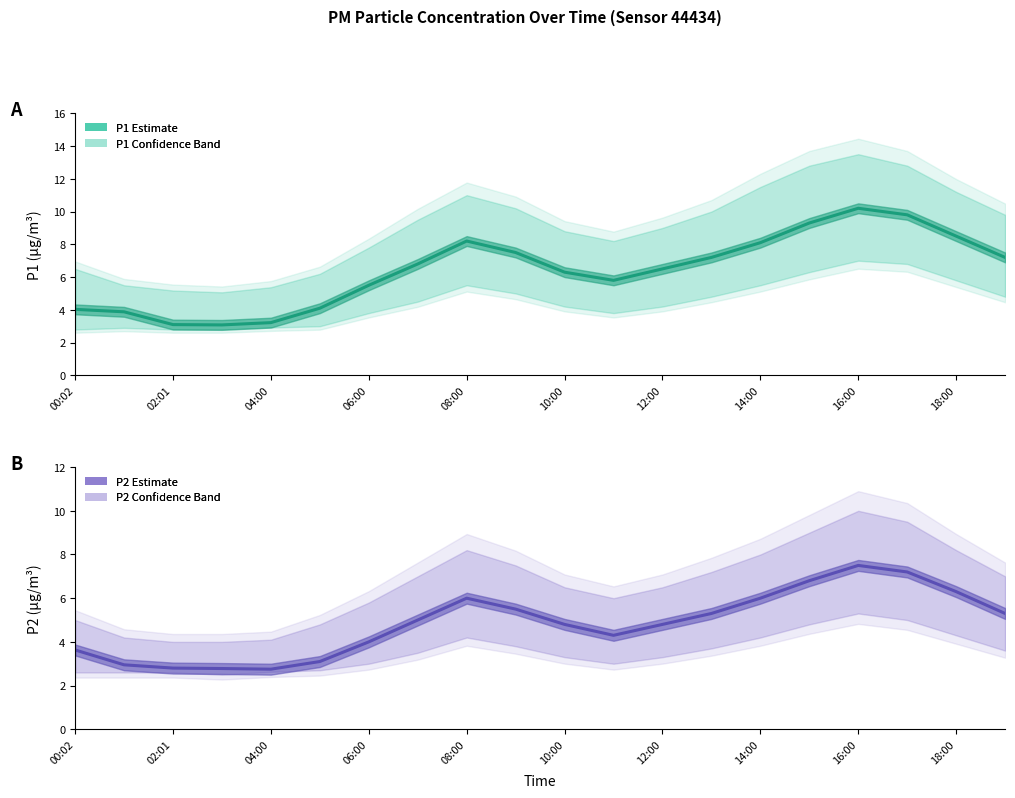

What position from the left is 00:02?

1